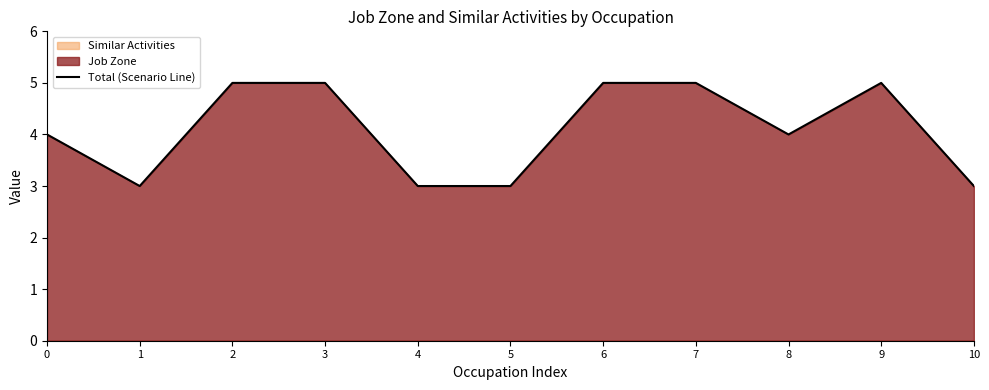

What is the value of the 3rd point from the left?

5